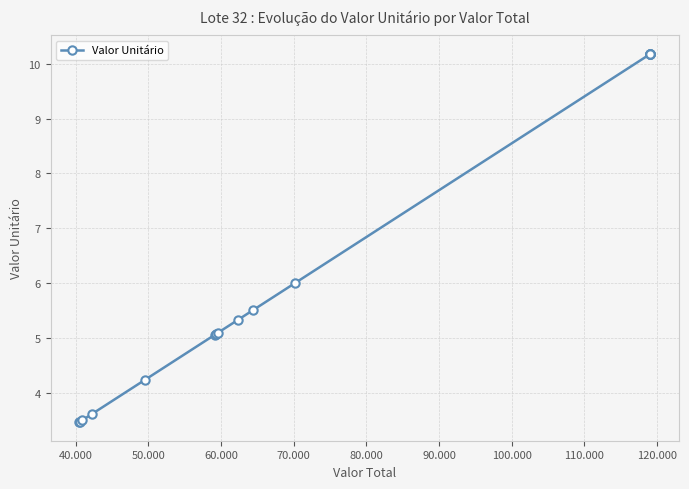

How many lines are shown in the chart?

1